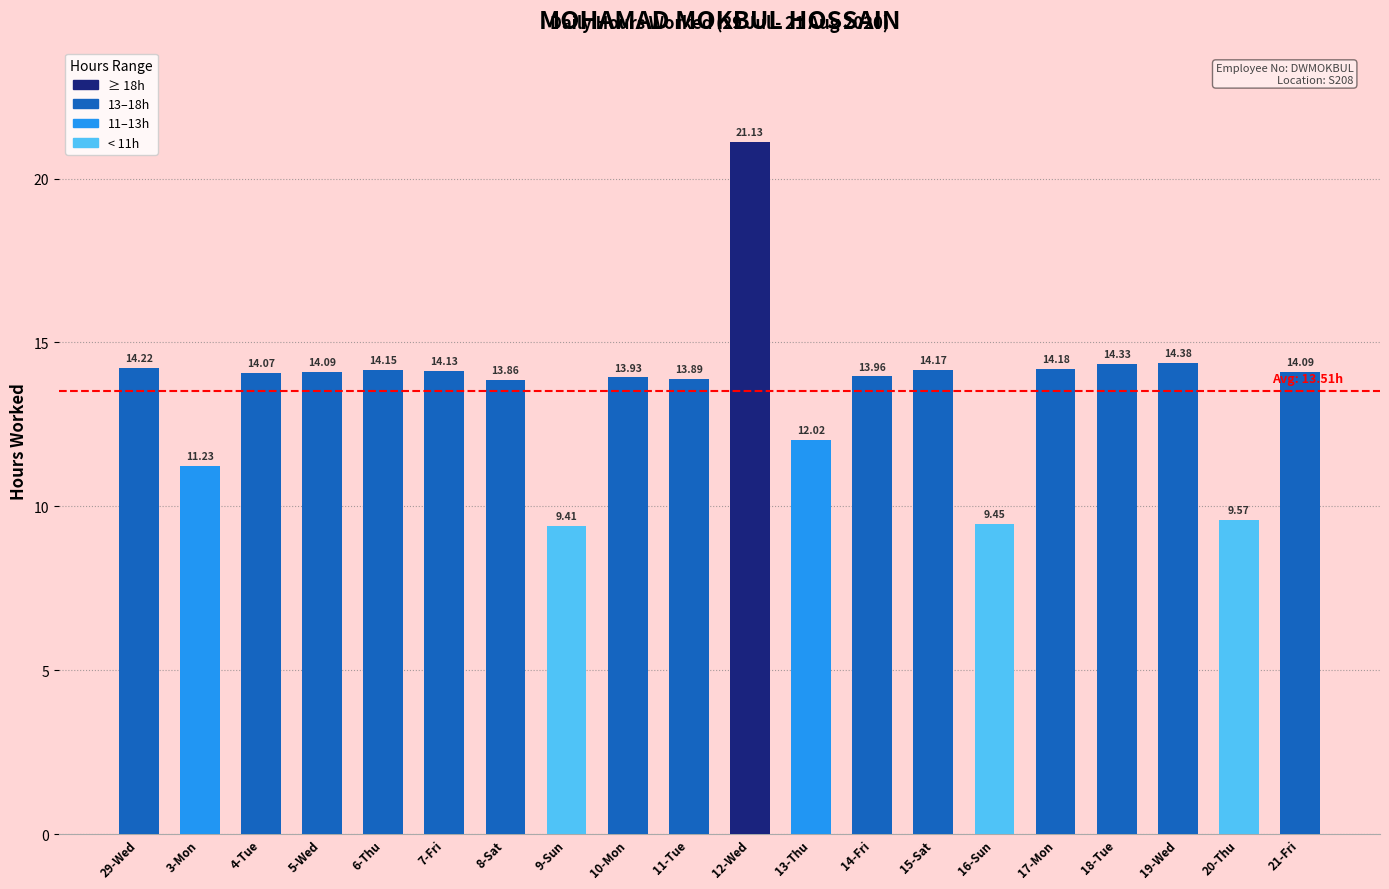

What position from the right is 5-Wed?

17